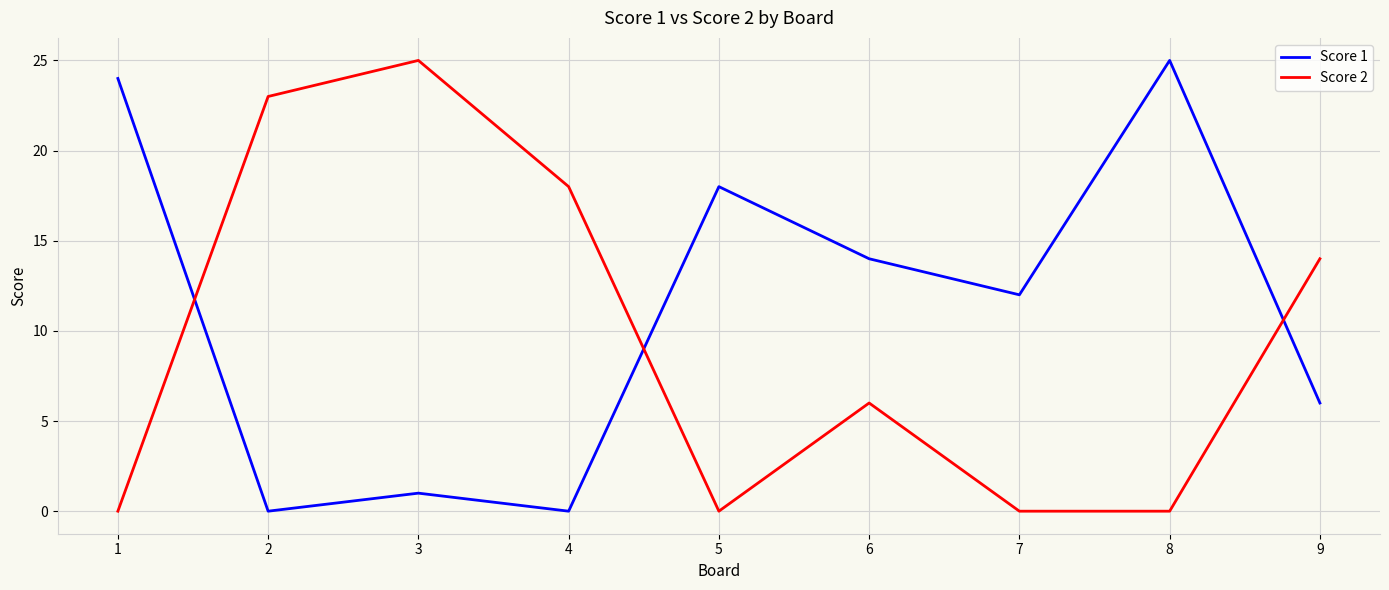

At 1, list the series in order from largest to smallest.

Score 1, Score 2